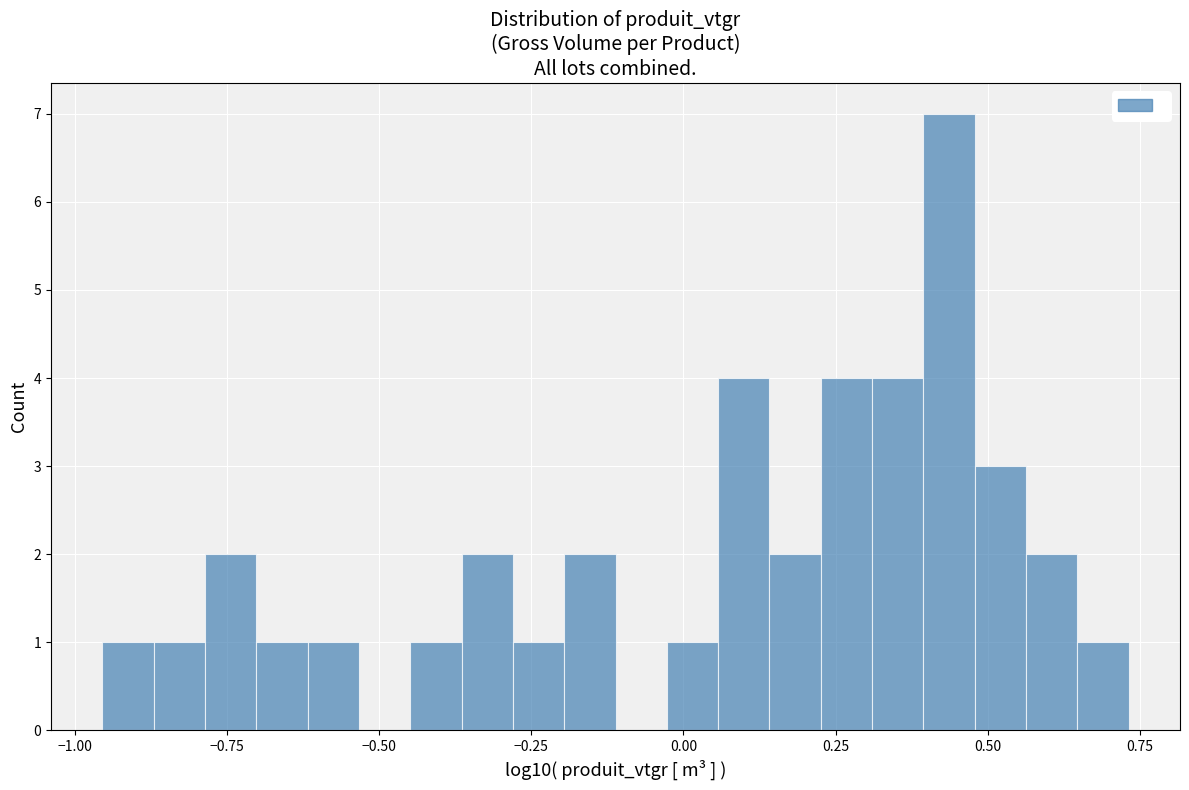

Around what value on the x-axis is the tallest bar? Give the approximate position of its centre, as read against the axis.

0.45